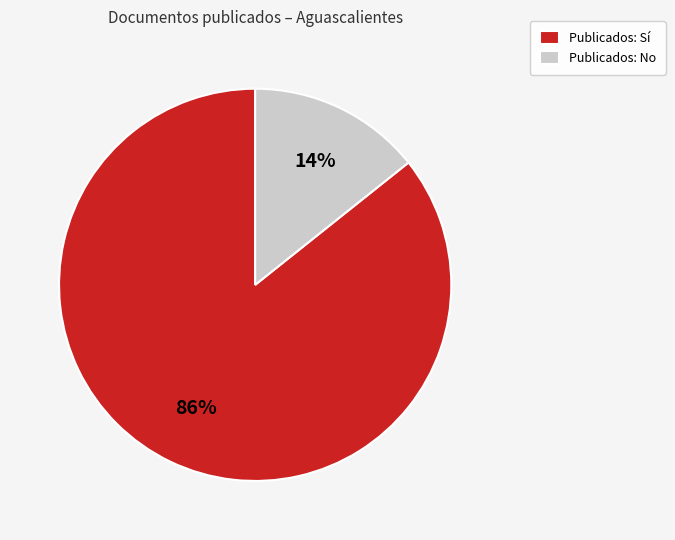

Is there a majority slice in this chart?

Yes